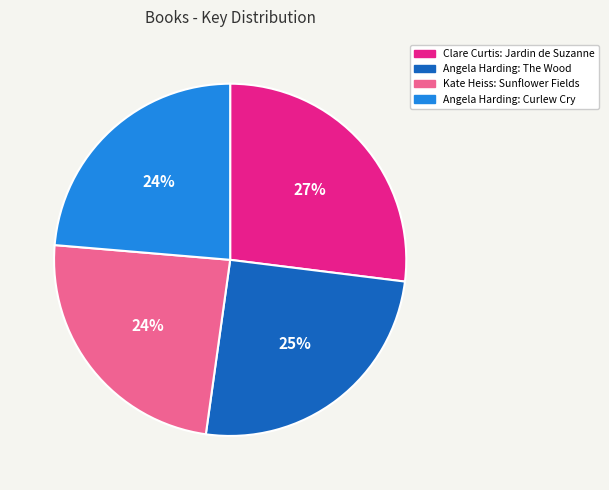

Between Angela Harding: Curlew Cry and Angela Harding: The Wood, which is larger?

Angela Harding: The Wood